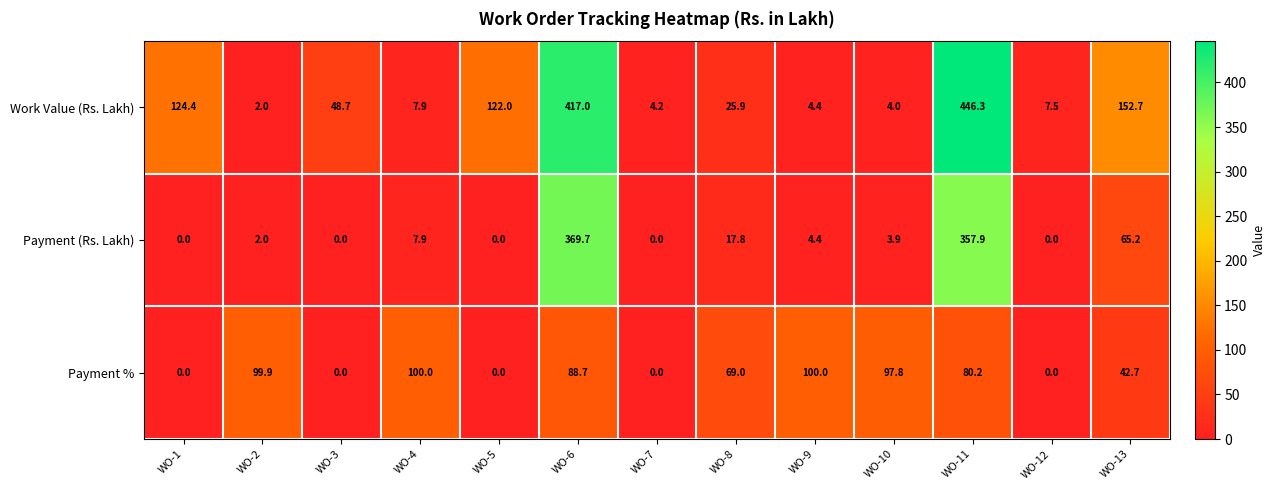

Which series has the largest range (max minus min)?

Work Value (Rs. Lakh)